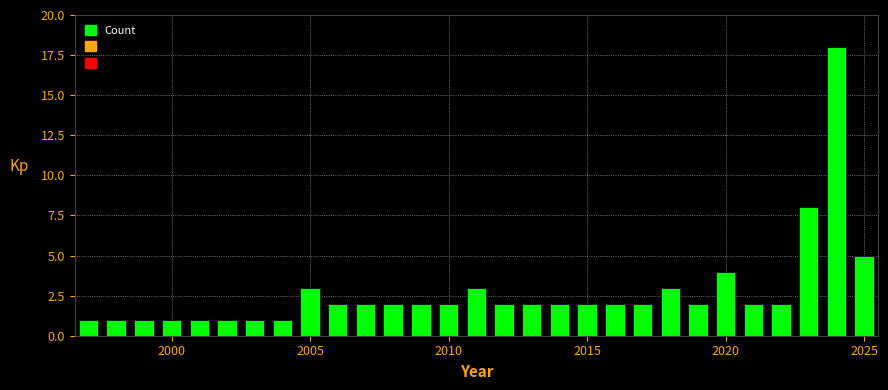

Around what value on the x-axis is the tallest bar? Give the approximate position of its centre, as read against the axis.

2024.0